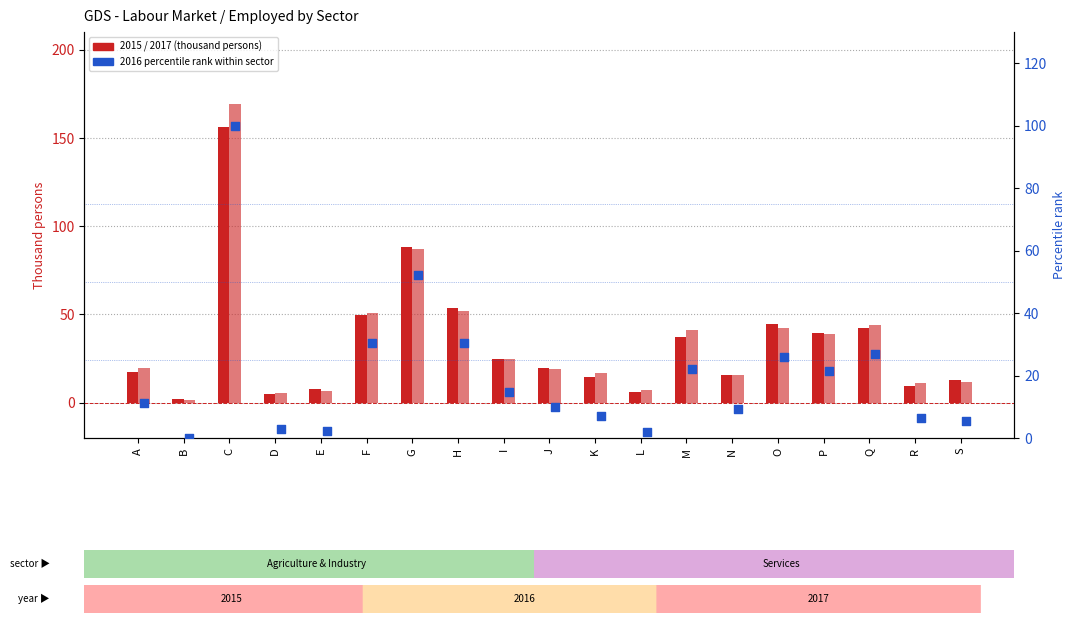

What is the change in value from E to O?

+23.6